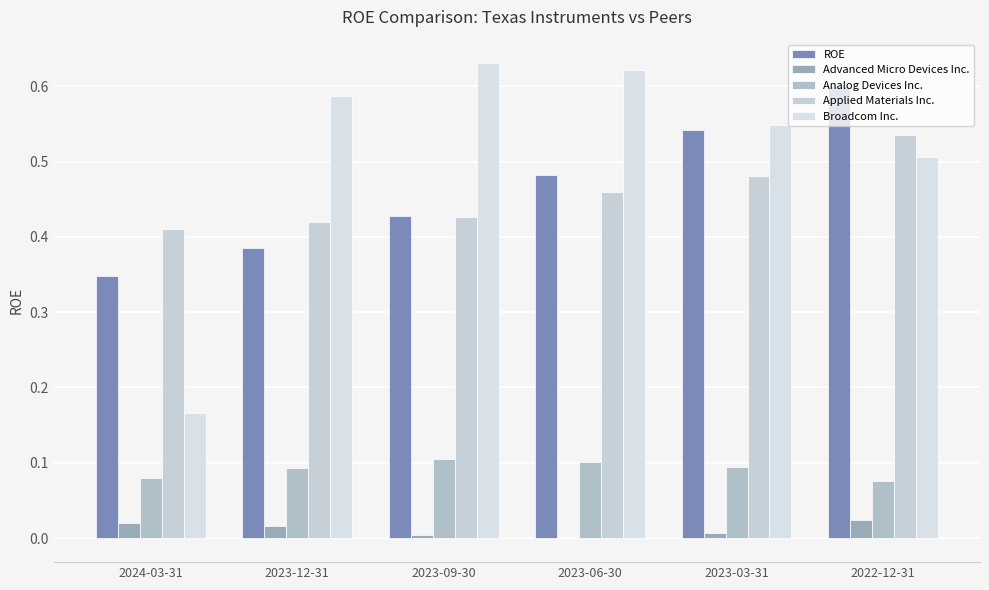

Rank the categories by Advanced Micro Devices Inc. value from highest to lowest.

2022-12-31, 2024-03-31, 2023-12-31, 2023-03-31, 2023-09-30, 2023-06-30